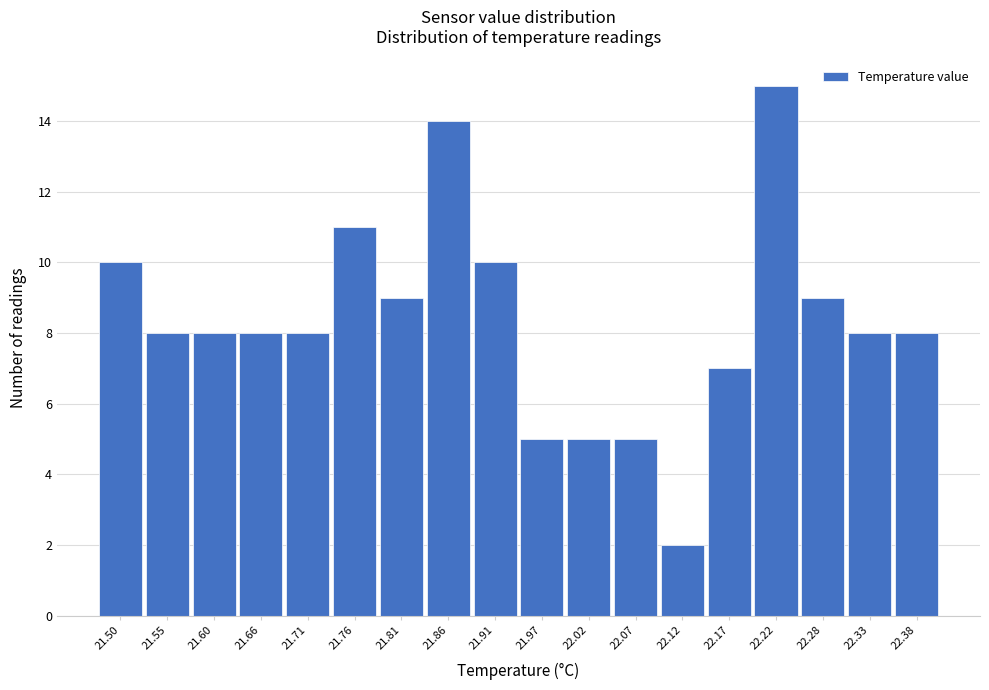

Reading left to right, what are all the values shown in this chart?

21.50=10	21.55=8	21.60=8	21.66=8	21.71=8	21.76=11	21.81=9	21.86=14	21.91=10	21.97=5	22.02=5	22.07=5	22.12=2	22.17=7	22.22=15	22.28=9	22.33=8	22.38=8